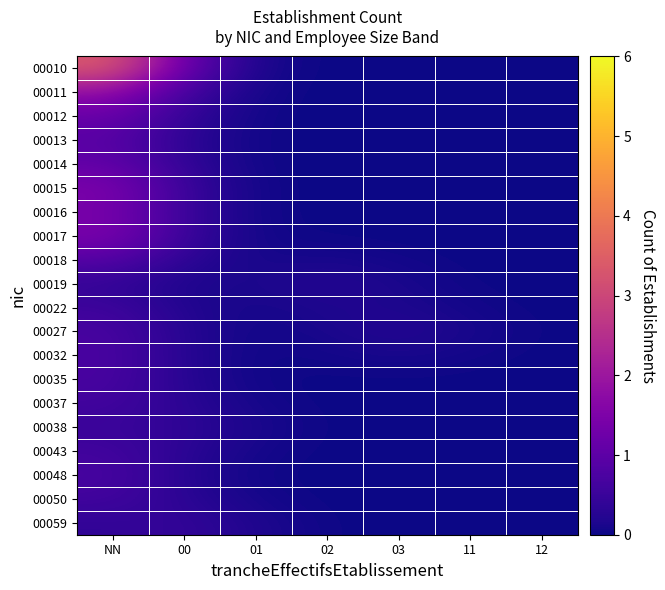

What is the difference between the highest and lowest values at 03?

0.3